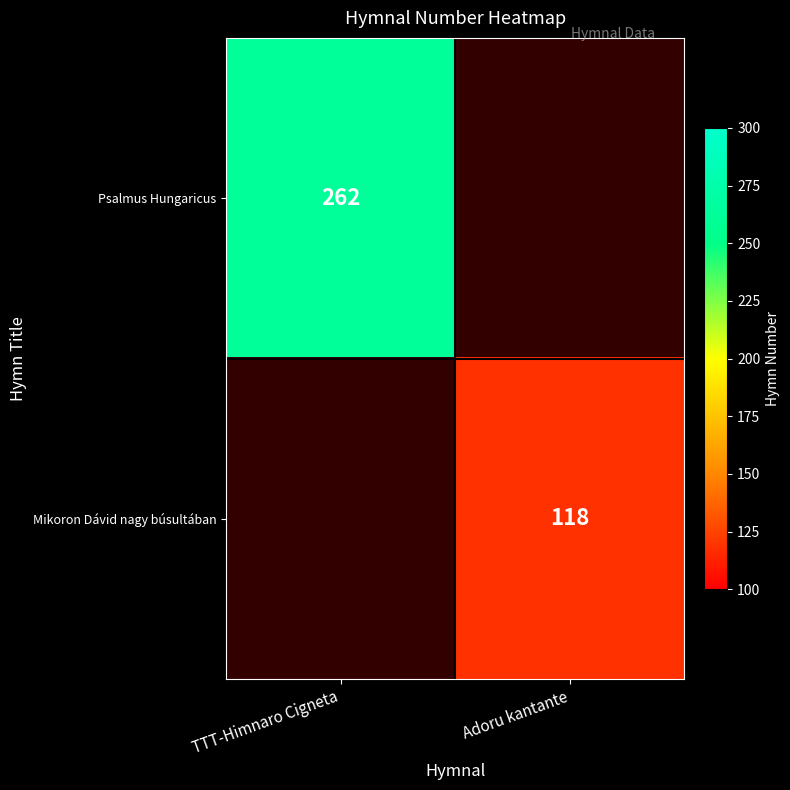

The value of Psalmus Hungaricus at TTT-Himnaro Cigneta is 167.5. True or false?

False